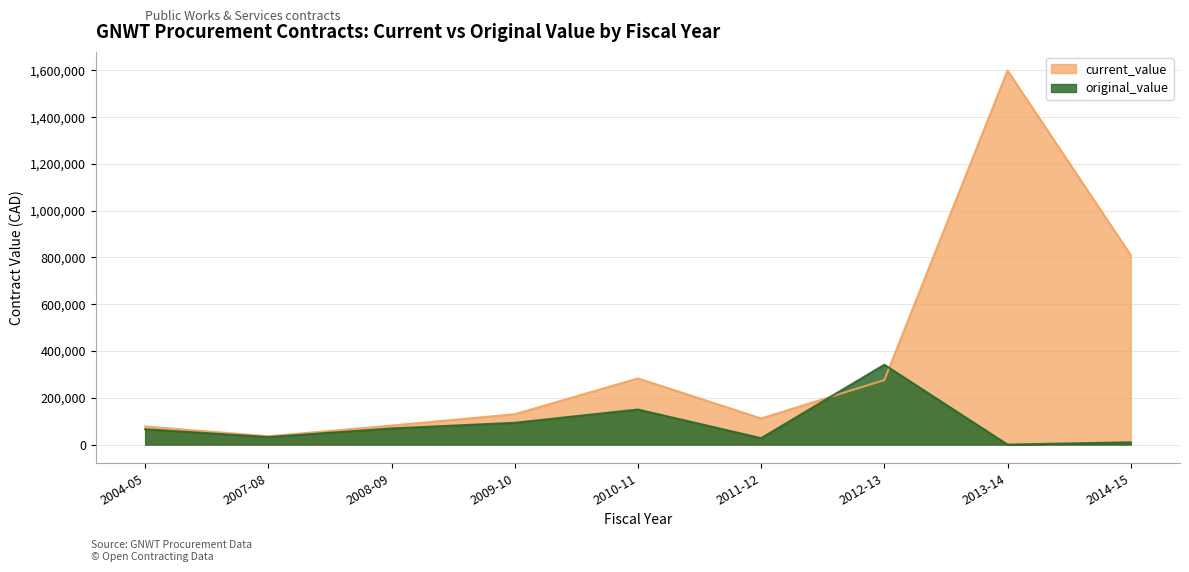

Between 2010-11 and 2011-12, which series saw the biggest shift?

current_value